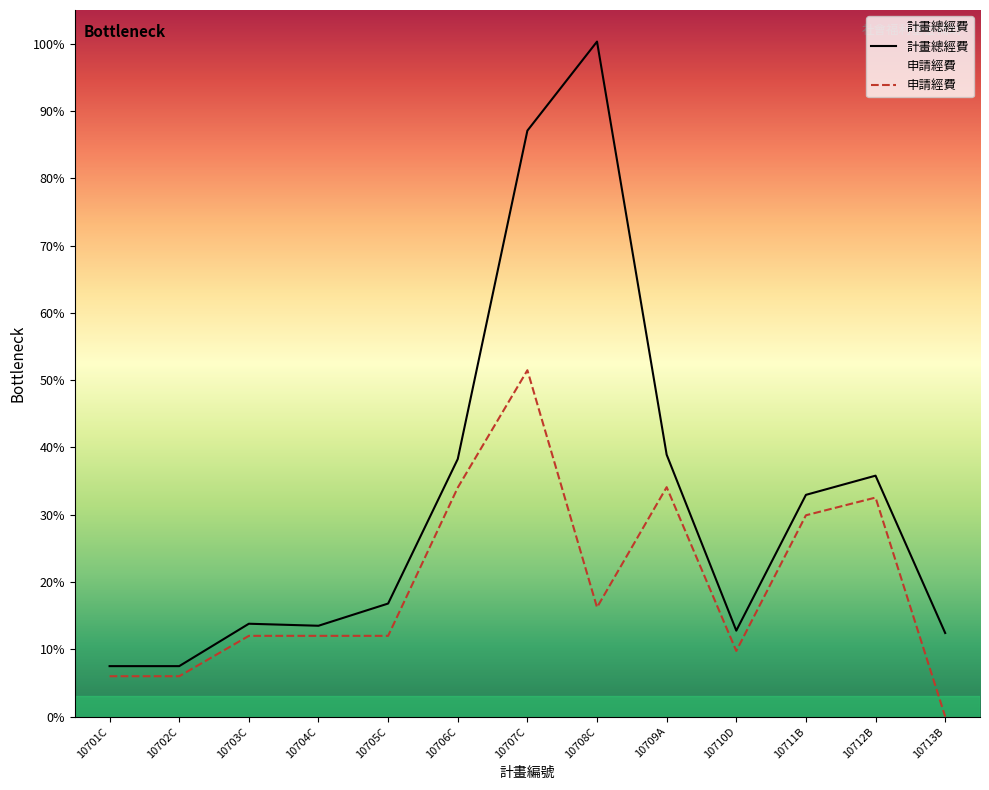

Which series has the largest total across all categories?

計畫總經費